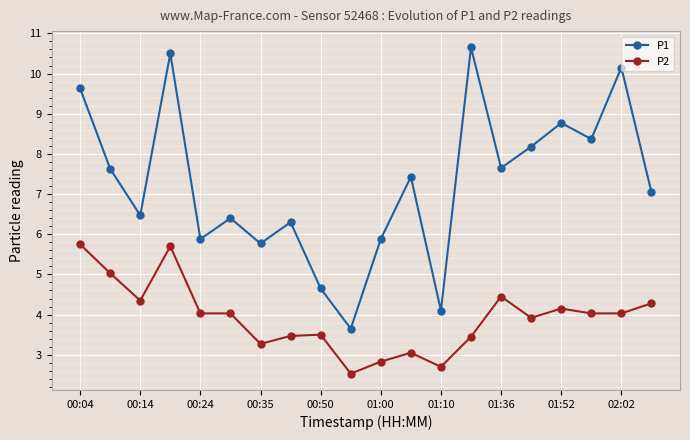

Rank the series by their maximum value, from highest to lowest.

P1, P2